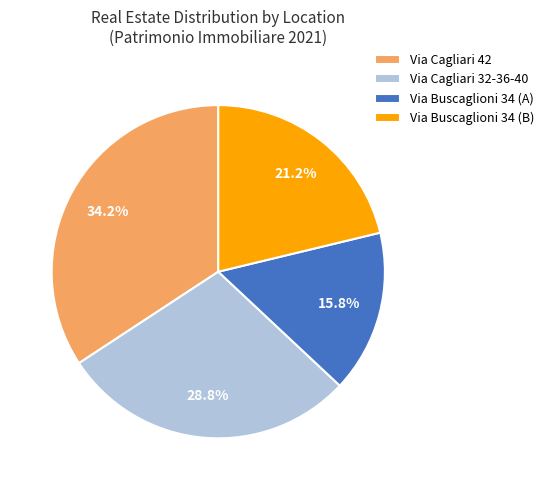

Rank the categories by value from lowest to highest.

Via Buscaglioni 34 (A), Via Buscaglioni 34 (B), Via Cagliari 32-36-40, Via Cagliari 42